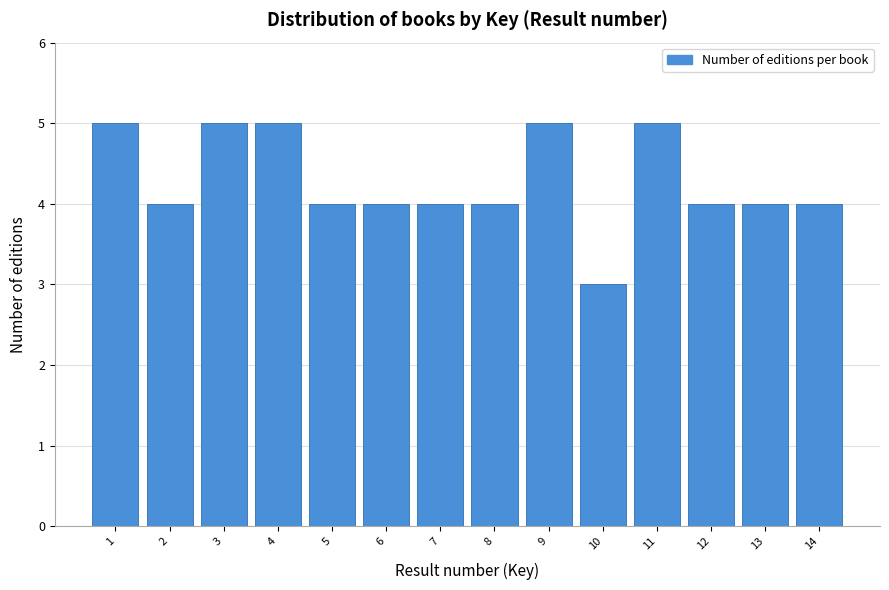

Reading left to right, list all the values displayed in this chart.

5	4	5	5	4	4	4	4	5	3	5	4	4	4